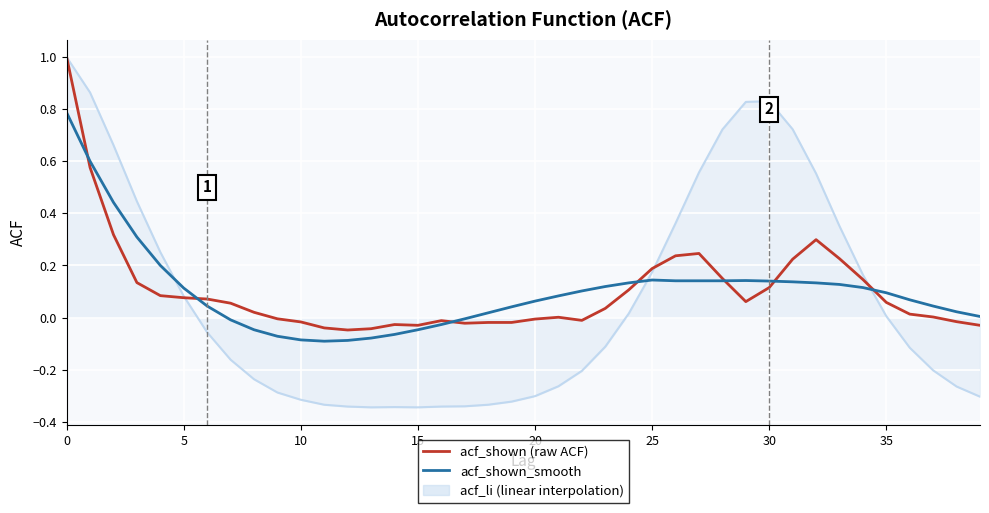

What is the maximum value shown in the chart?

1.0